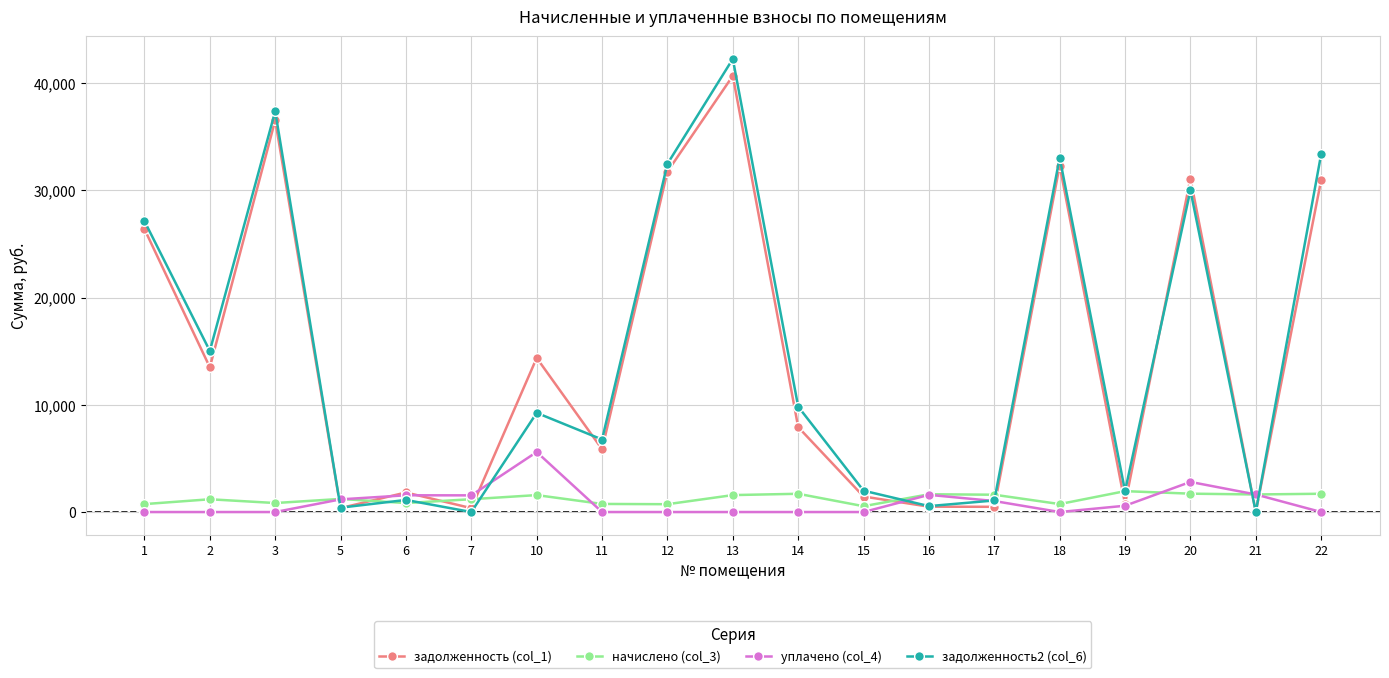

What is the greatest value displayed?

42246.0